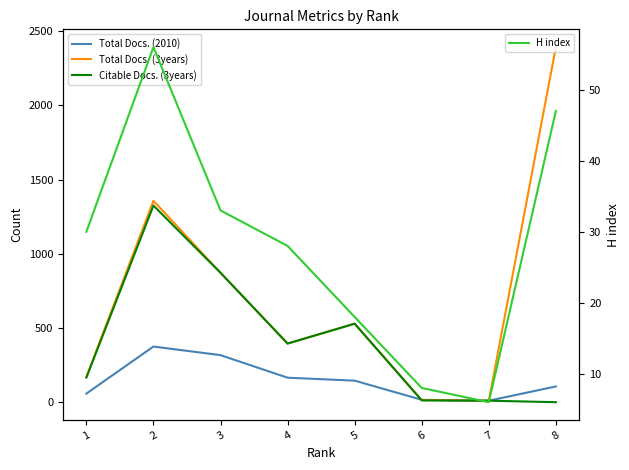

Which label corresponds to the smallest value in the chart?

7